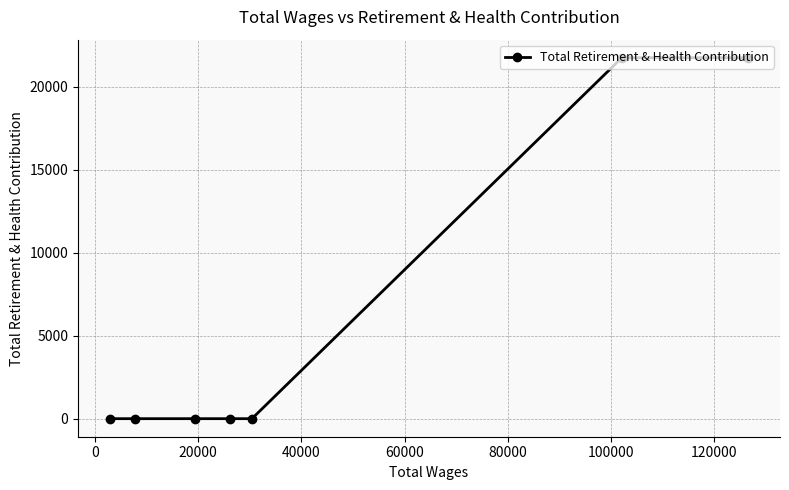

Count the values in the range 0 to 21737.

7